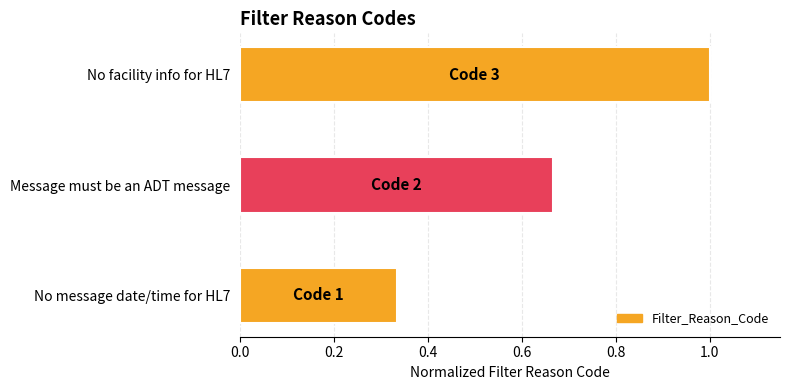

What is the maximum value shown in the chart?

1.0